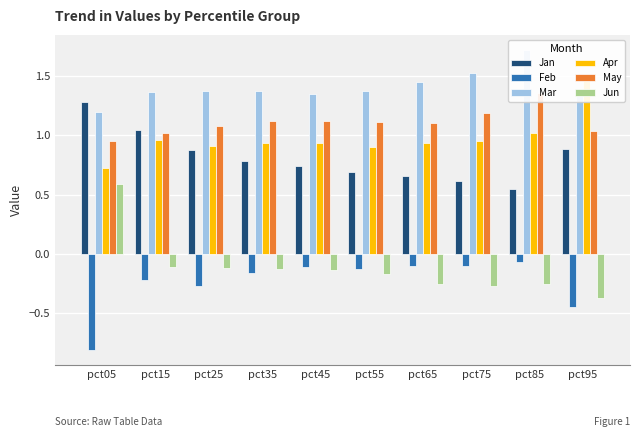

How many distinct data groups are displayed?

6